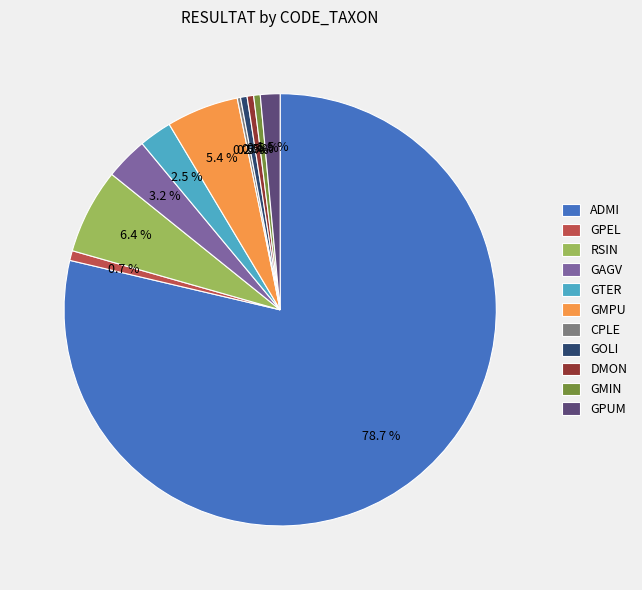

True or false: ADMI accounts for 79% of the total.

True